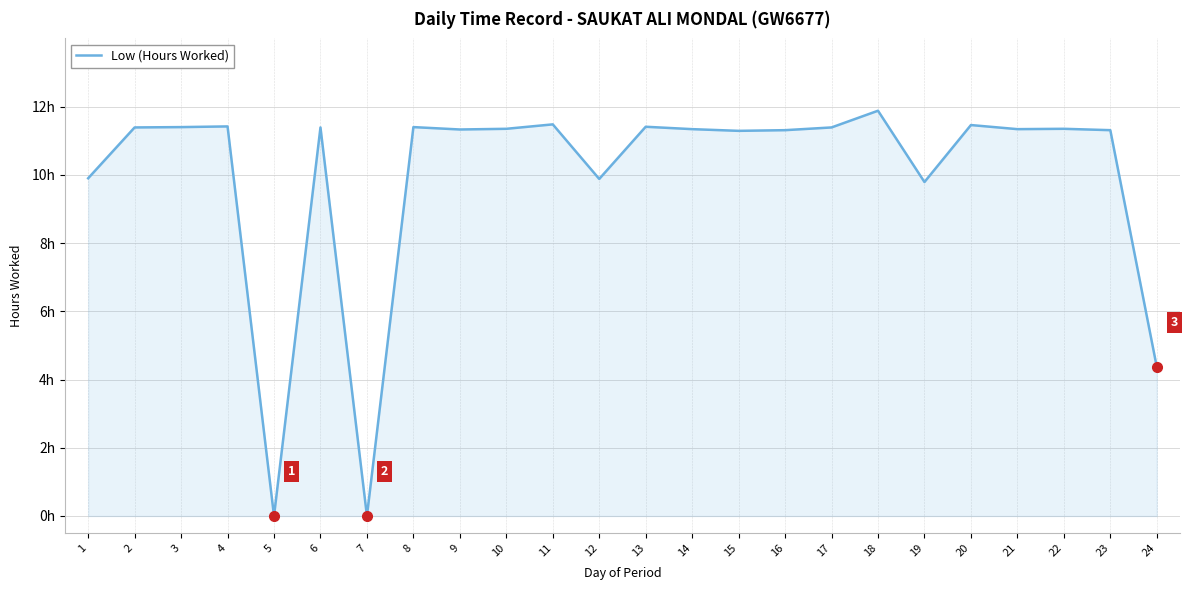

What is the value of the 10th point from the left?

11.3